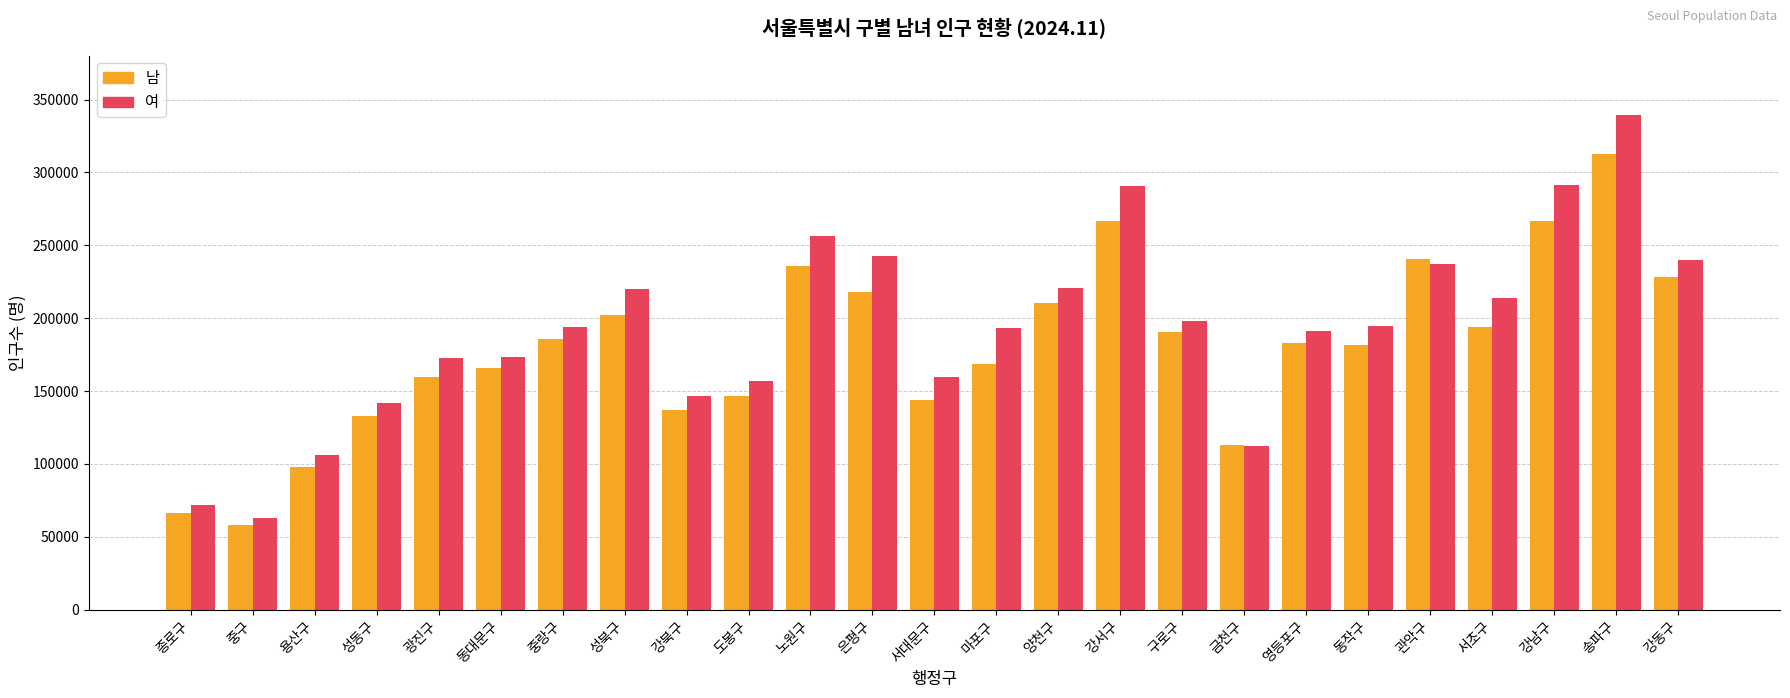

What is the difference between the maximum and minimum values in the 남 series?

254369